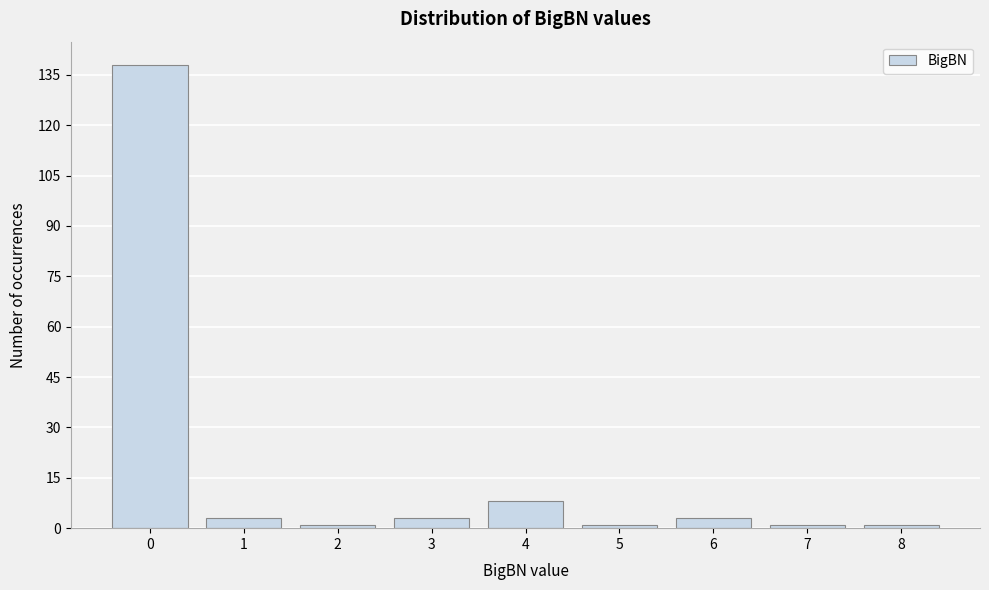

Reading left to right, extract all data points from this chart.

0=138	1=3	2=1	3=3	4=8	5=1	6=3	7=1	8=1